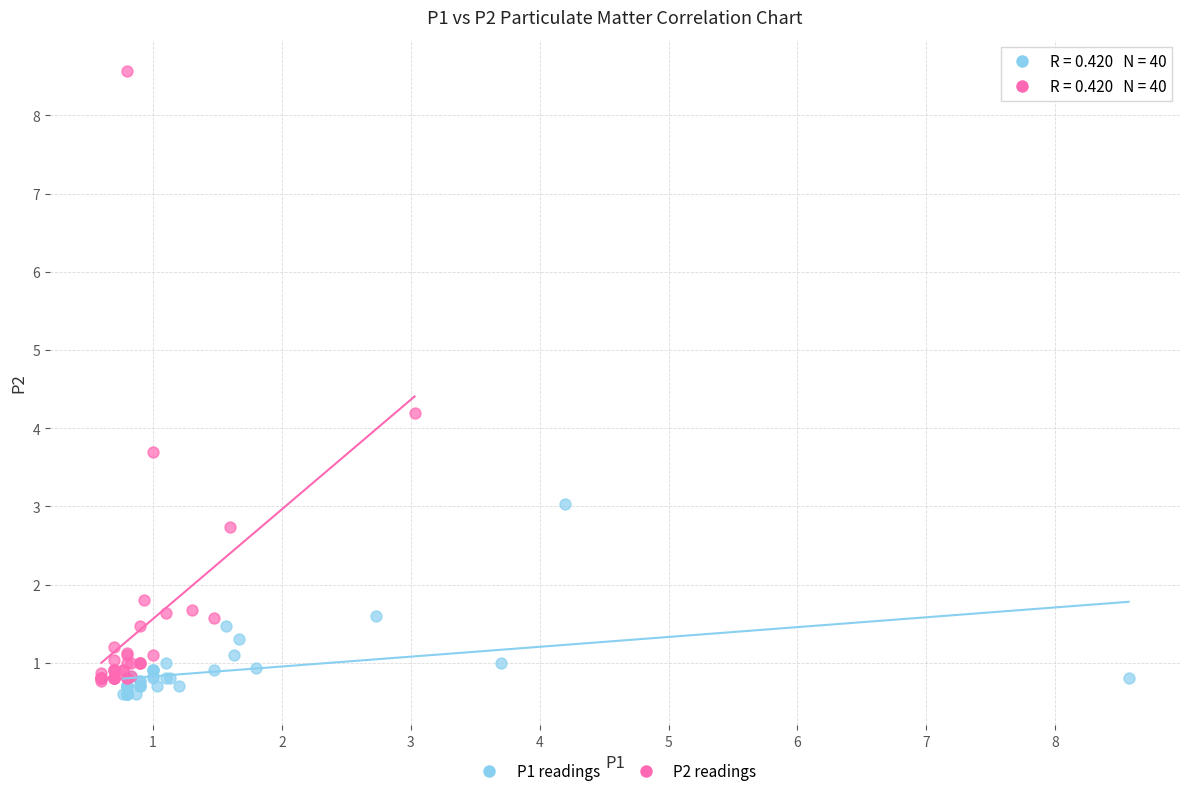

What are all the series names shown in the legend?

P1 readings, P2 readings